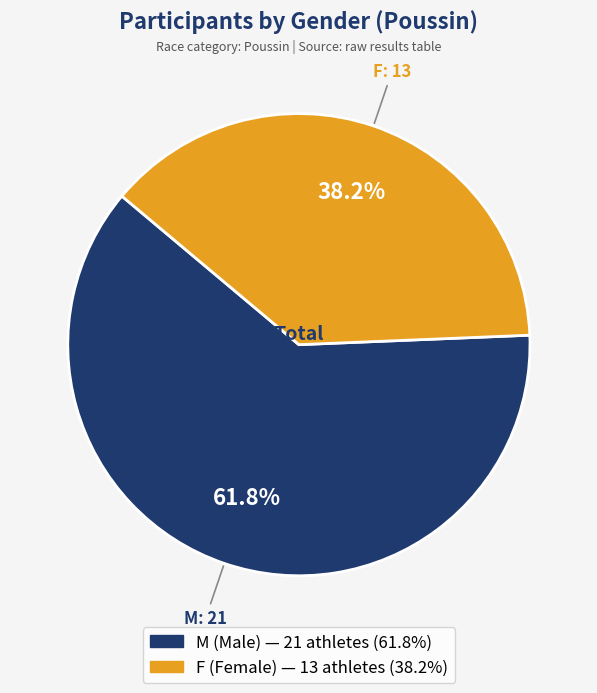

What portion of the pie excludes M?

38.2%